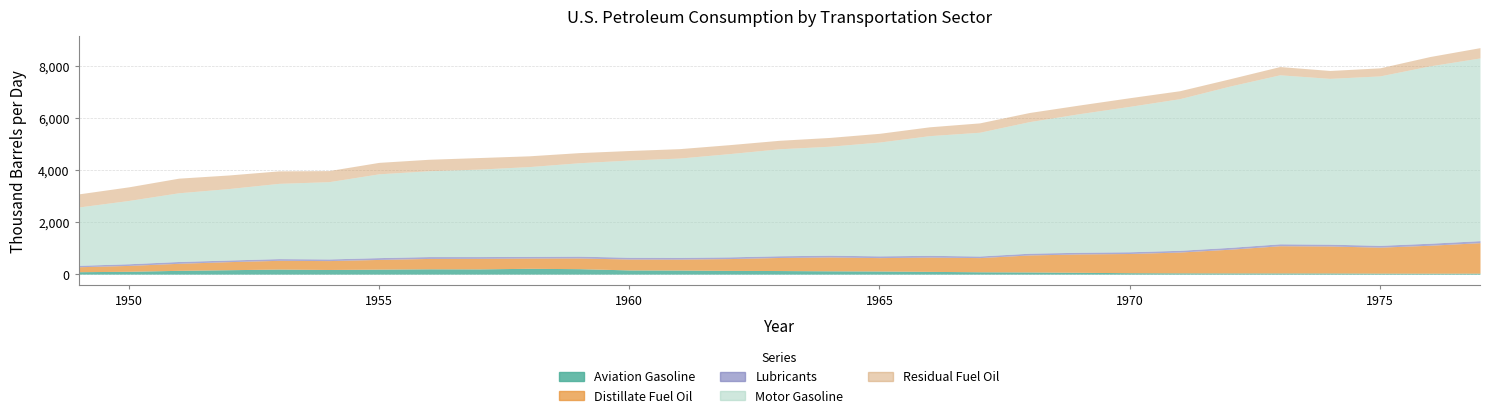

How many values in the Lubricants series are below 67?

13